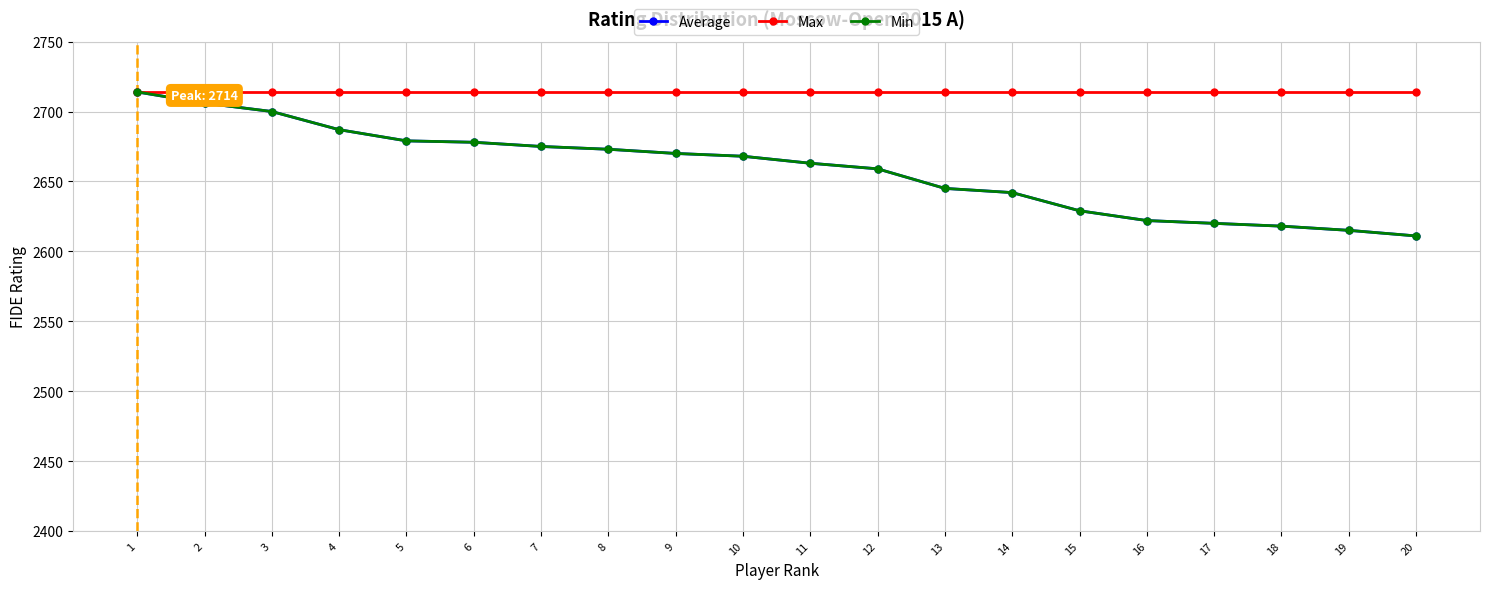

Between 11 and 8, which is larger?

8